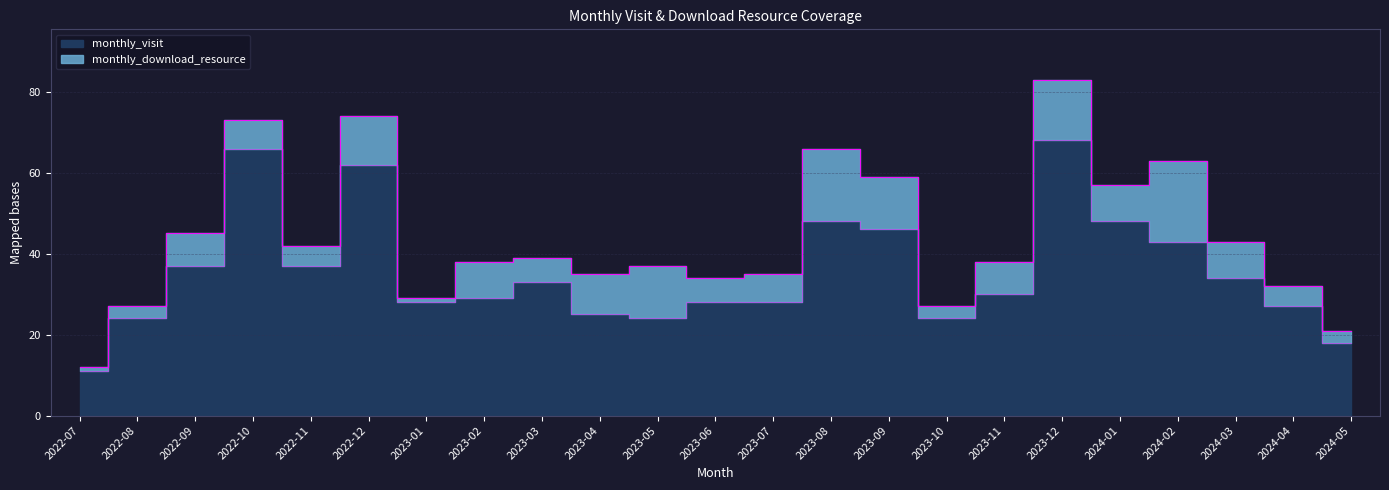

Which category has the lowest value across all series?

2022-07